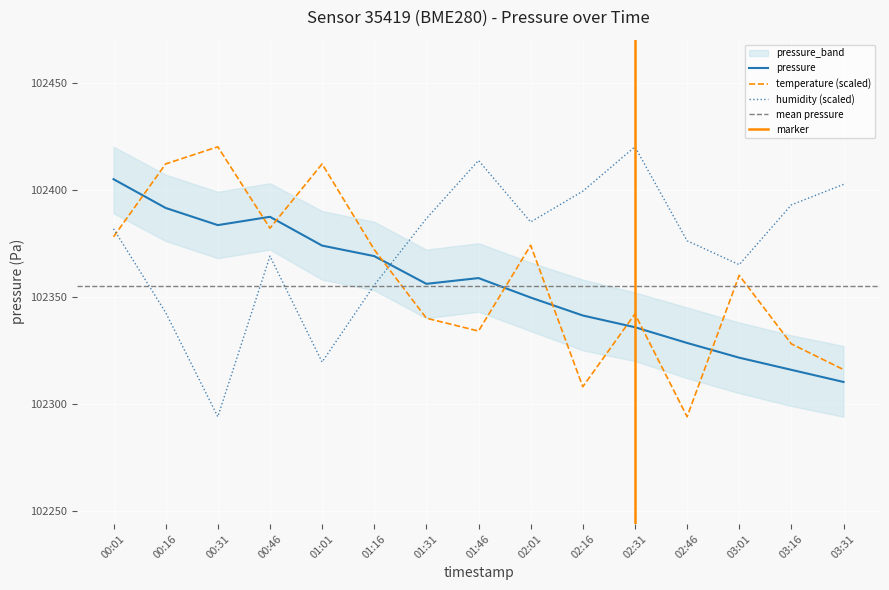

Is the value of temperature at 01:16 greater than the value of pressure at 01:16?

Yes